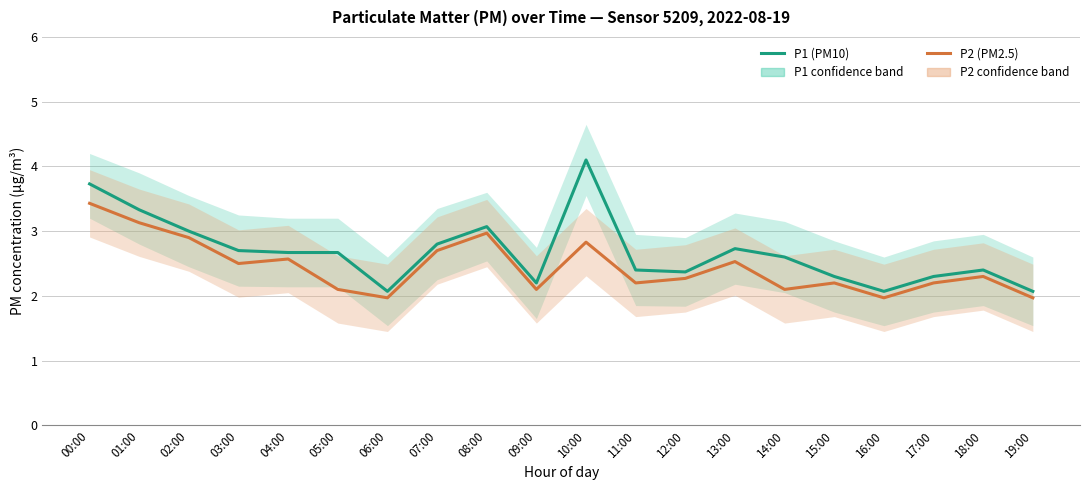

Rank the series by their average value, from highest to lowest.

P1 (PM10), P2 (PM2.5)